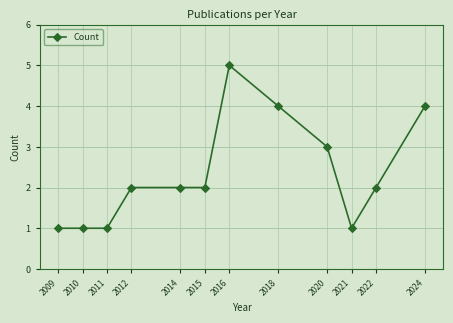

What is the change in value from 2010 to 2015?

+1